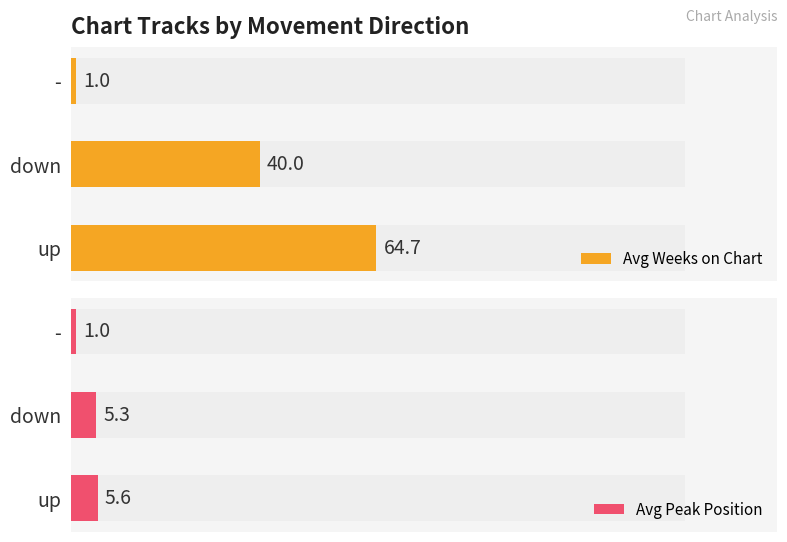

Does the chart contain stacked bars?

No